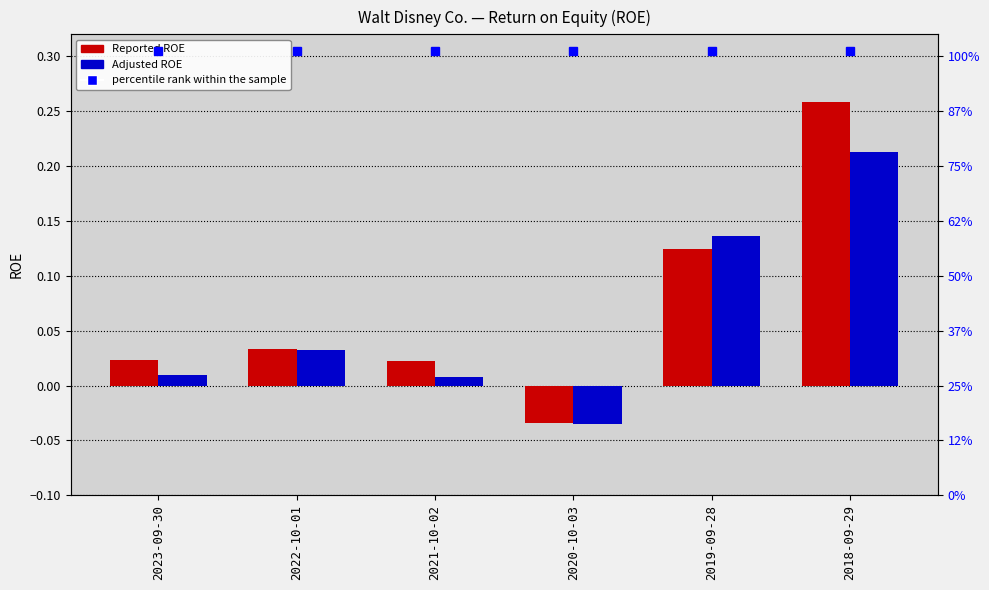

Reading left to right, extract all data points from this chart.

Reported ROE: 2023-09-30=0.0	2022-10-01=0.0	2021-10-02=0.0	2020-10-03=-0.0	2019-09-28=0.1	2018-09-29=0.3
Adjusted ROE: 2023-09-30=0.0	2022-10-01=0.0	2021-10-02=0.0	2020-10-03=-0.0	2019-09-28=0.1	2018-09-29=0.2